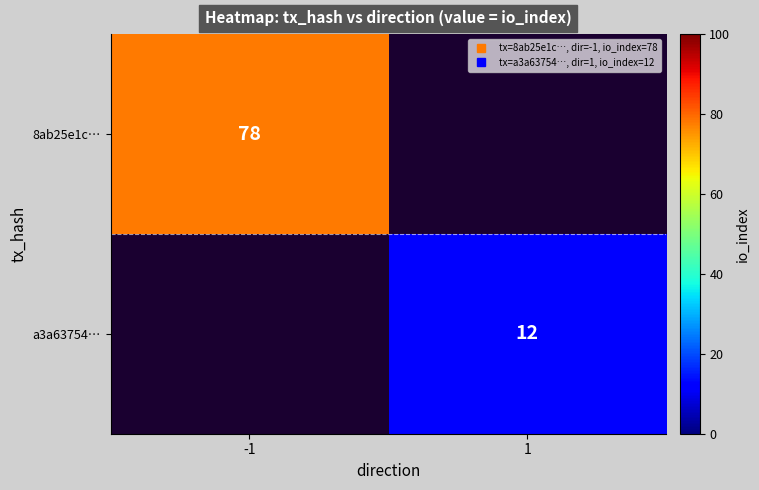

Count the number of data series in this chart.

2